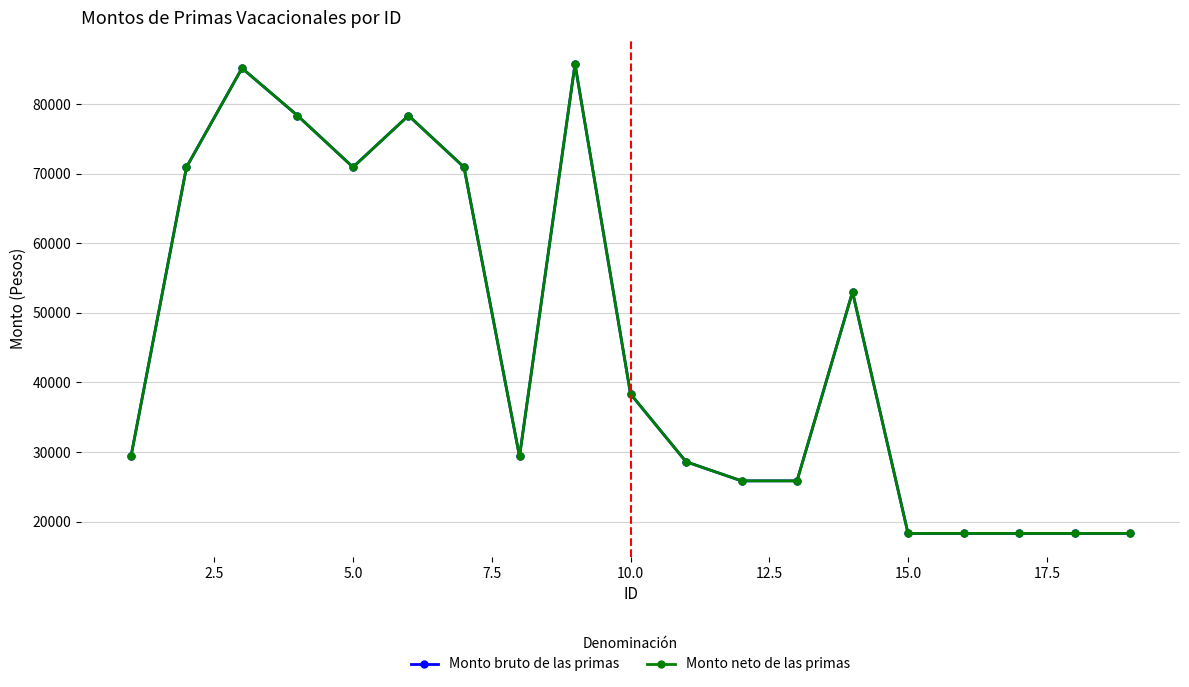

Does the chart have visible grid lines?

Yes